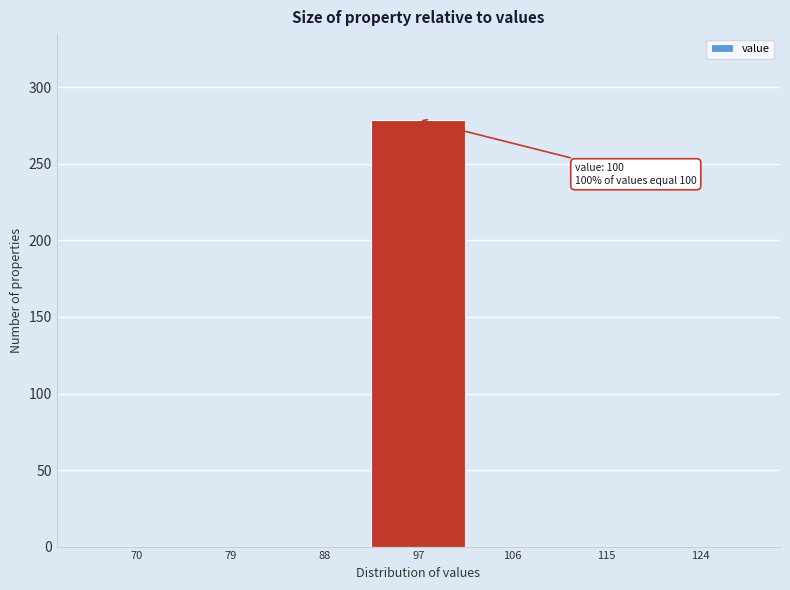

Reading left to right, what are all the values shown in this chart?

70=0	79=0	88=0	97=279	106=0	115=0	124=0